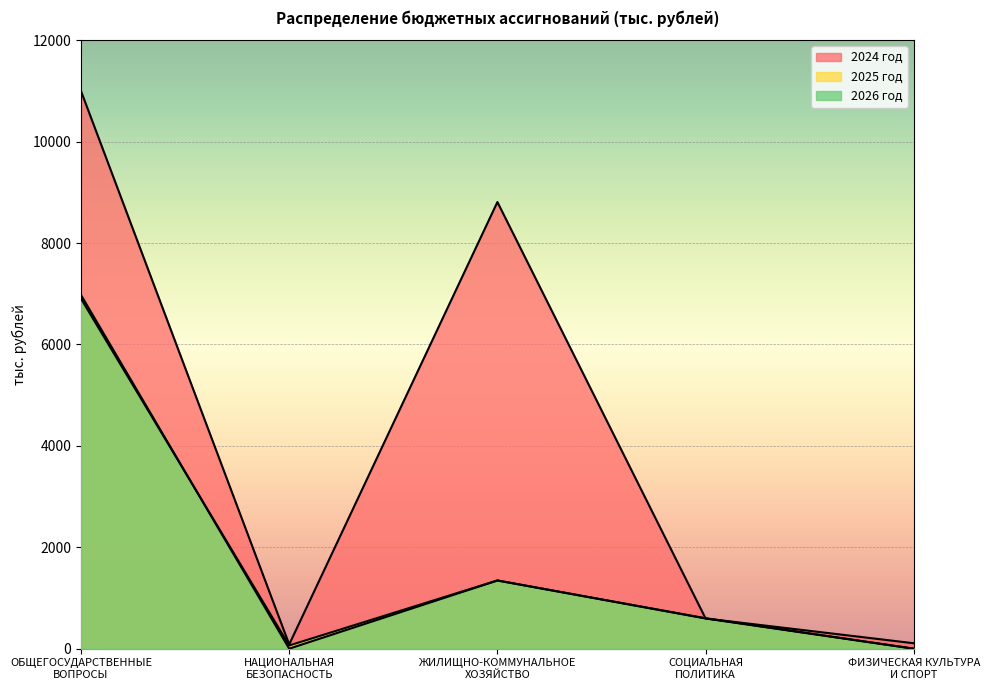

At СОЦИАЛЬНАЯ
ПОЛИТИКА, list the series in order from smallest to largest.

2024 год, 2025 год, 2026 год